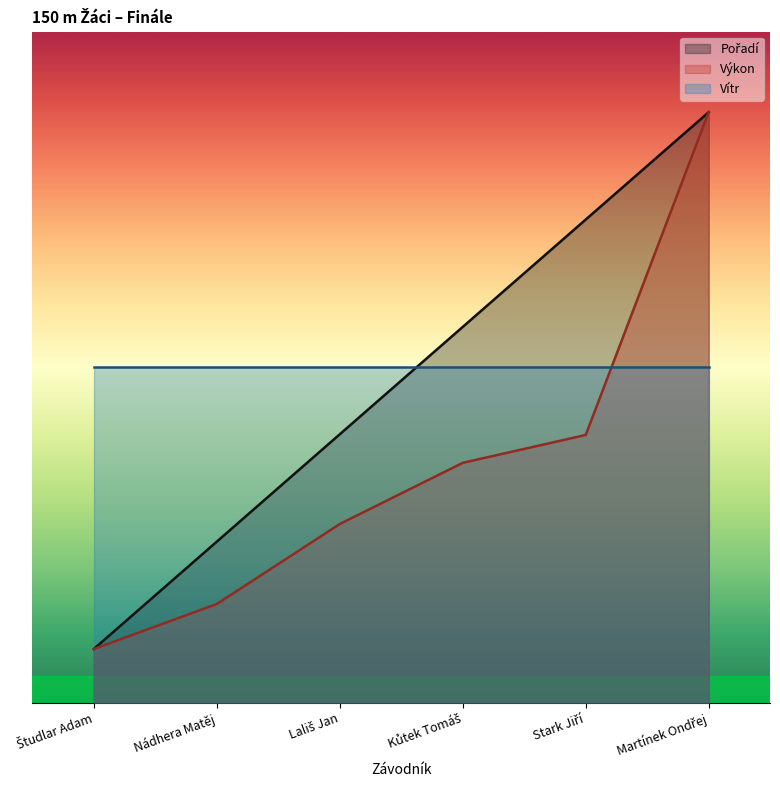

What is the average value of the Výkon series?

8.9